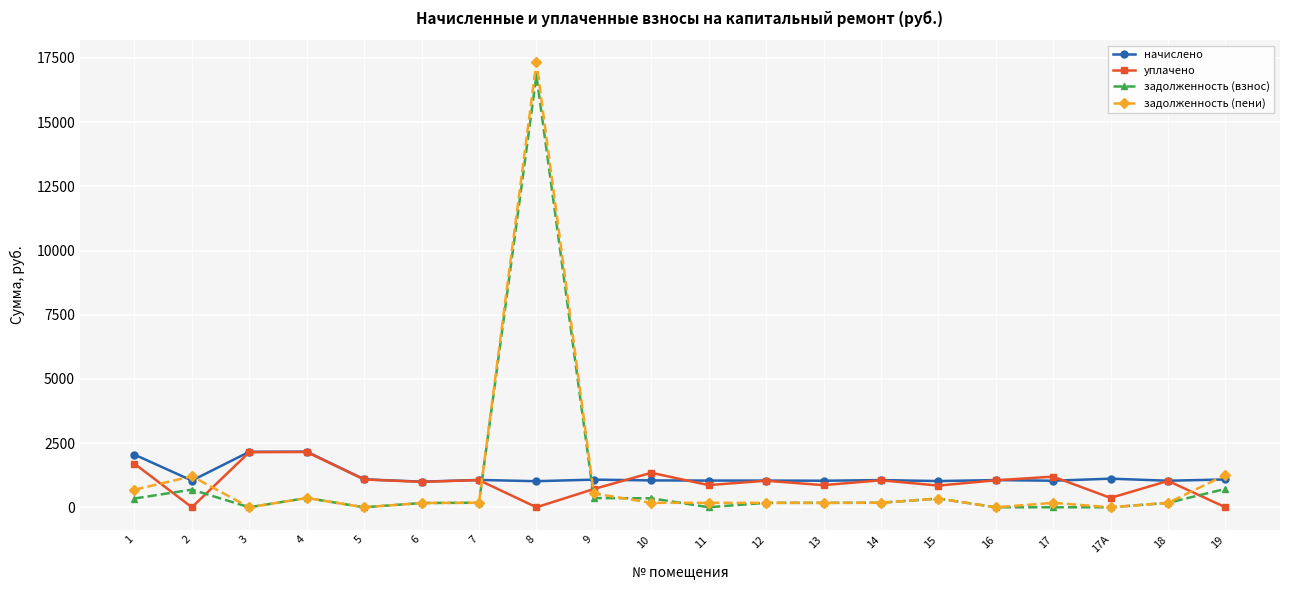

Which series has the largest range (max minus min)?

задолженность (пени)